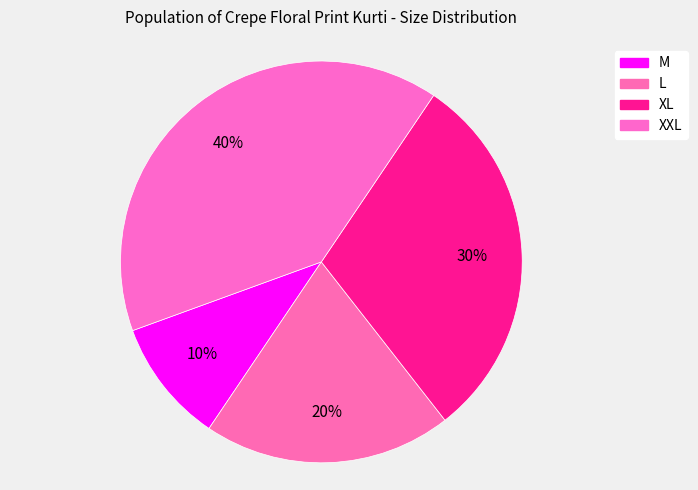

What is the smallest slice in the pie chart?

M